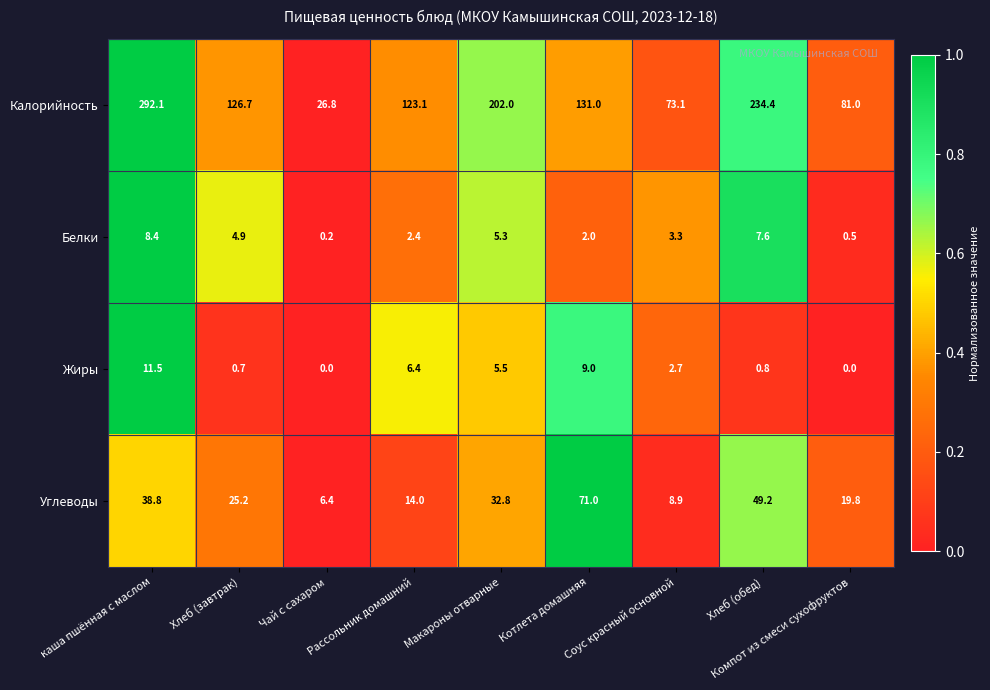

What is the difference between the second highest and second lowest values in the Жиры series?

9.0